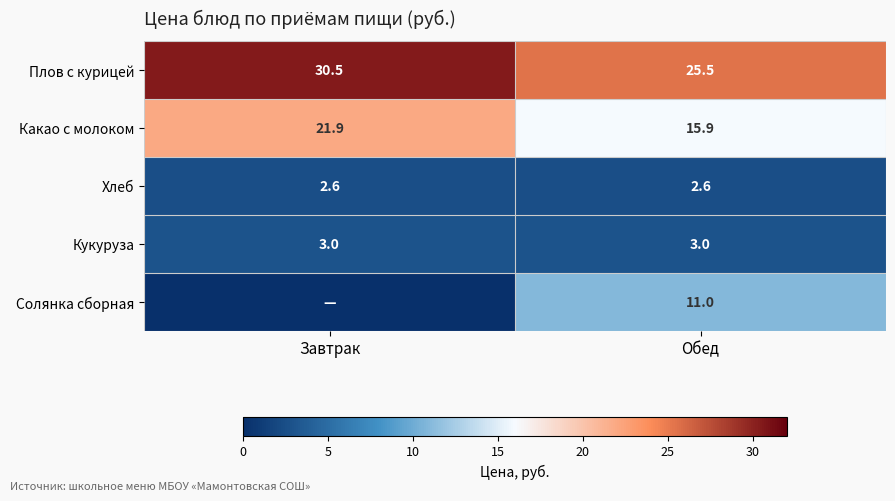

True or false: Хлеб has a value of 3.9 at Обед.

False